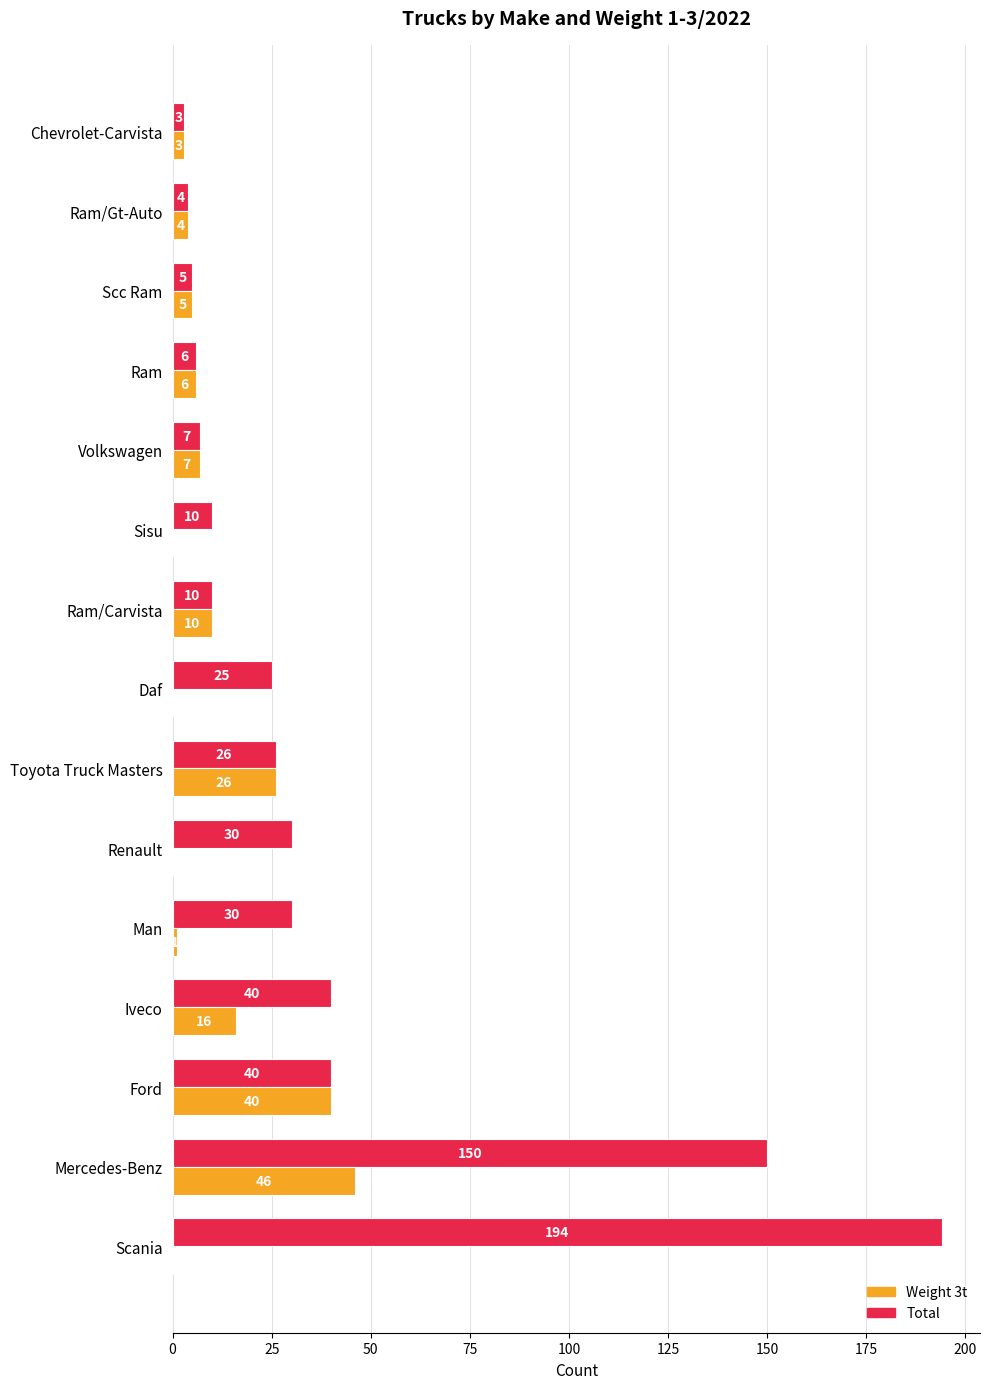

Is it true that Weight 3t equals 46 at Mercedes-Benz?

True